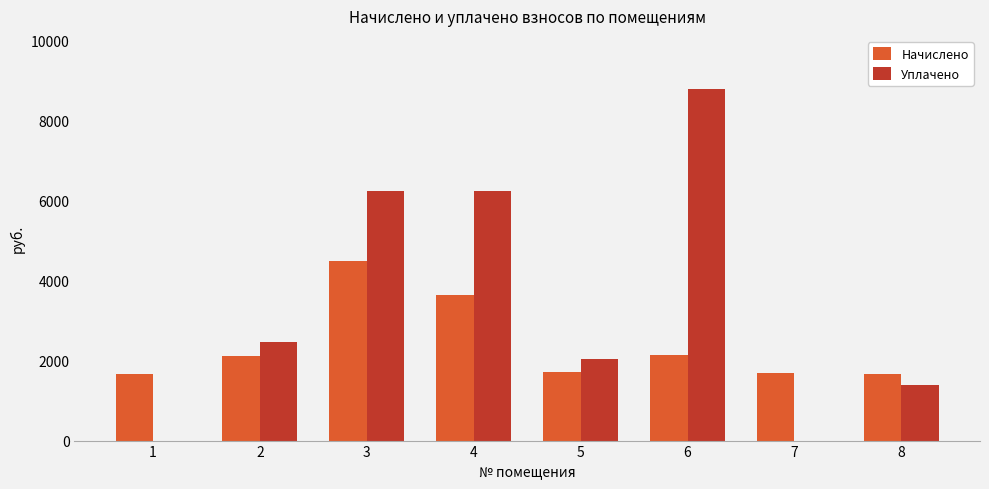

Between 1 and 4, which series saw the biggest shift?

Уплачено